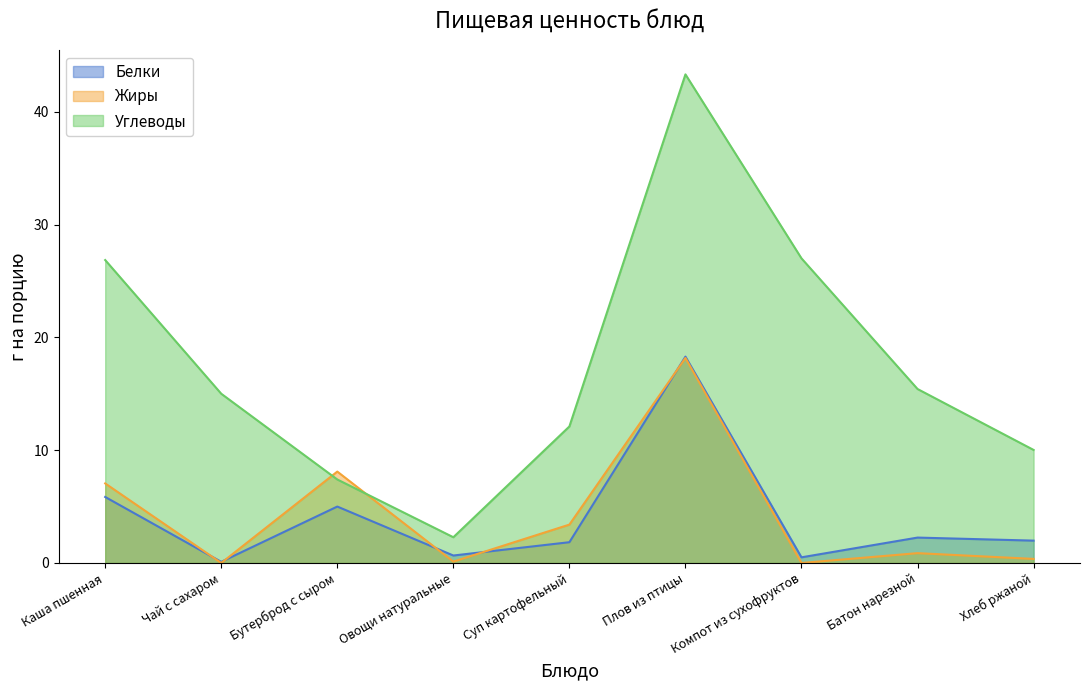

True or false: Углеводы has more than 0 interior local peaks.

True